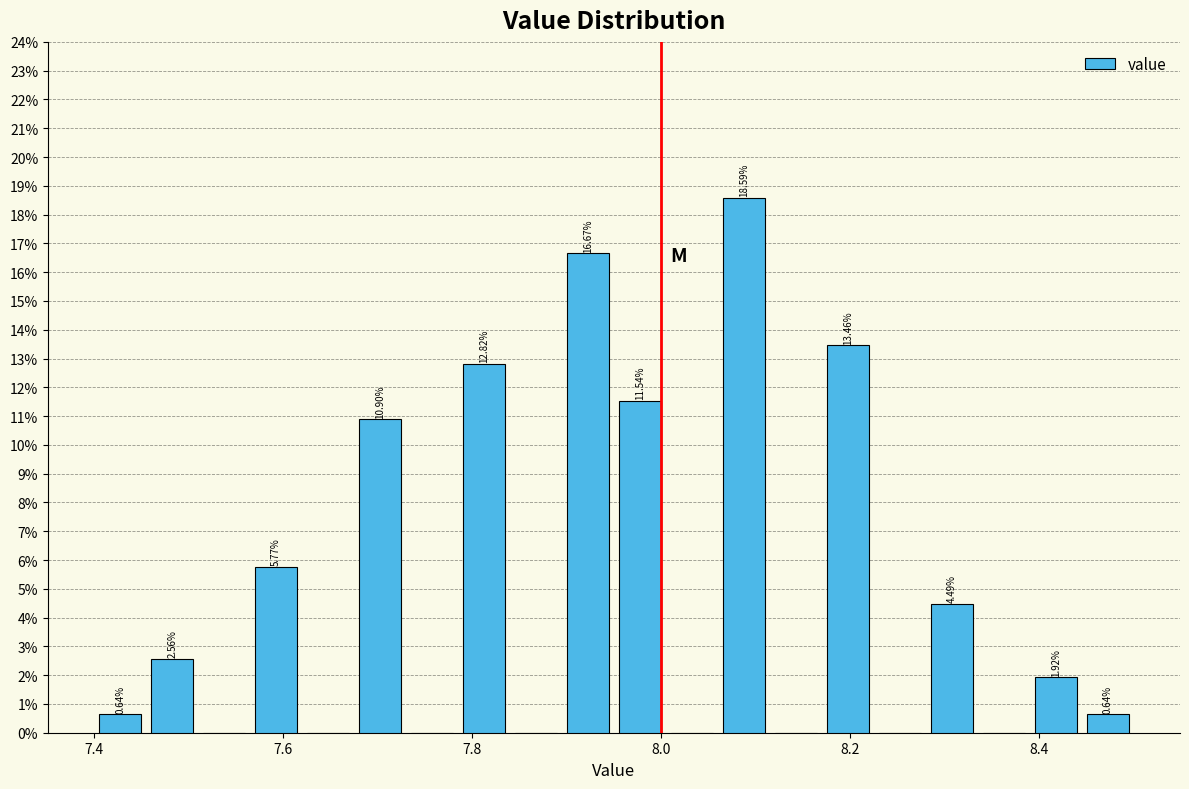

Read against the x-axis, roughly where is the centre of the tallest bar?

8.08